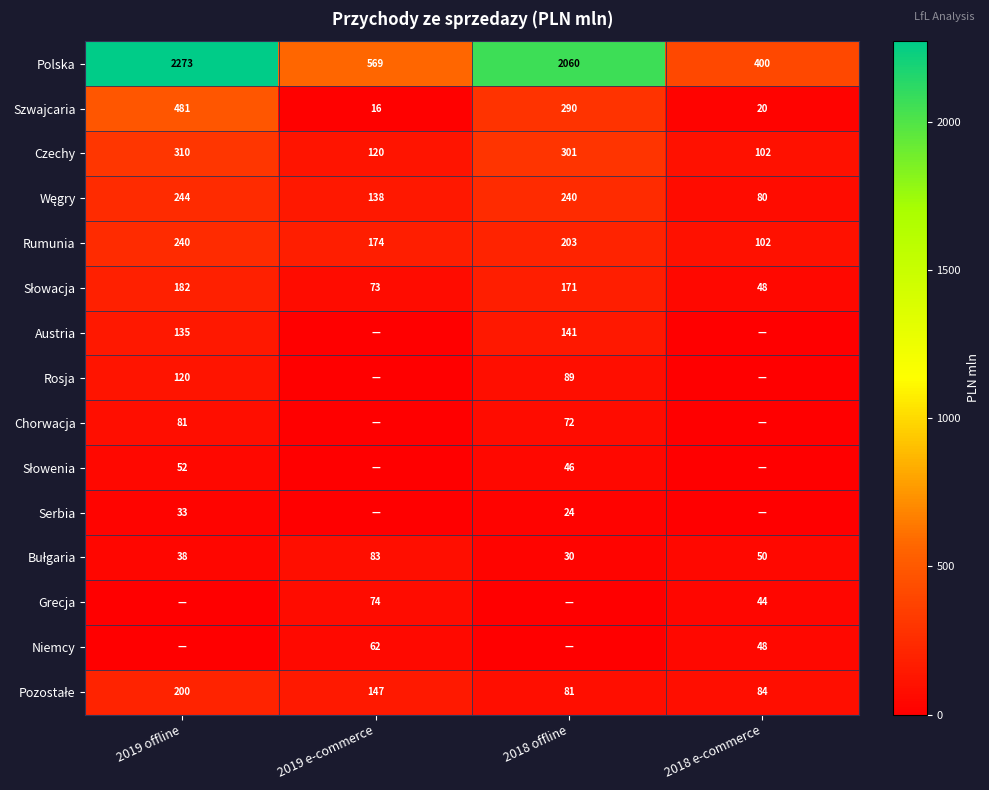

What is the difference between the Szwajcaria values at 2018 e-commerce and 2018 offline?

270